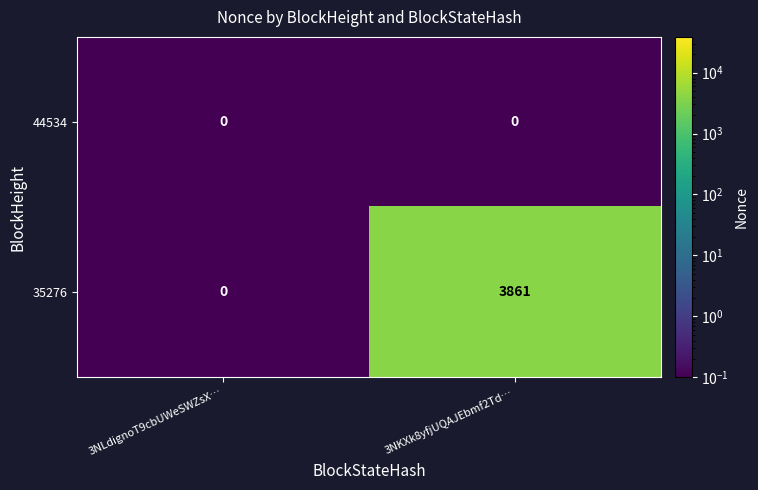

Where is 35276 nearest to the value 1930?

3NLdignoT9cbUWeSWZsX…